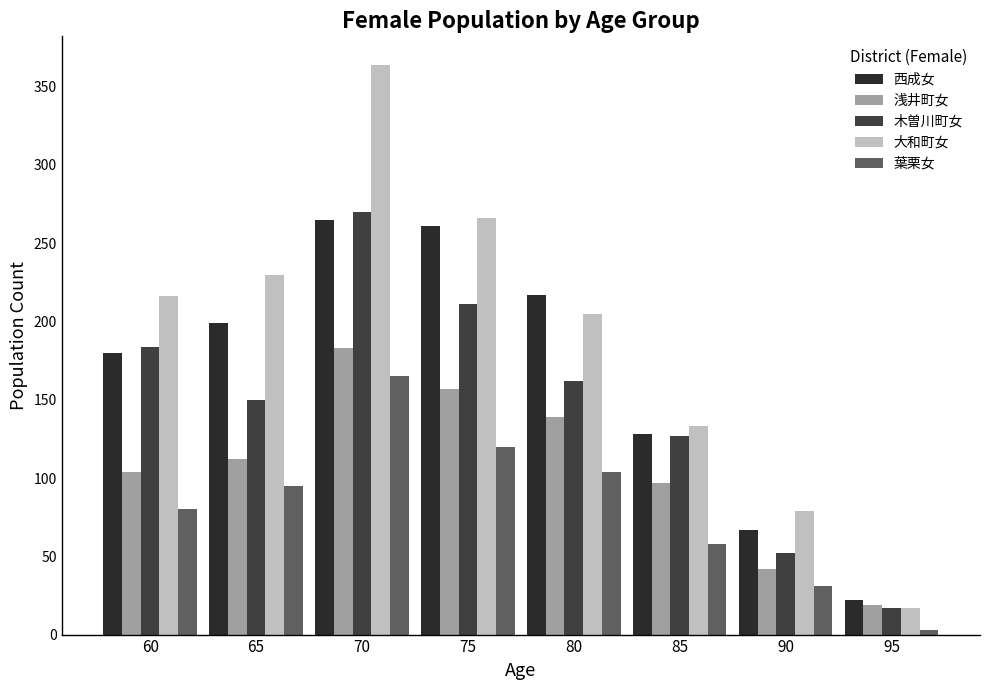

Reading left to right, what are all the values shown in this chart?

西成女: 180	199	265	261	217	128	67	22
浅井町女: 104	112	183	157	139	97	42	19
木曽川町女: 184	150	270	211	162	127	52	17
大和町女: 216	230	364	266	205	133	79	17
葉栗女: 80	95	165	120	104	58	31	3